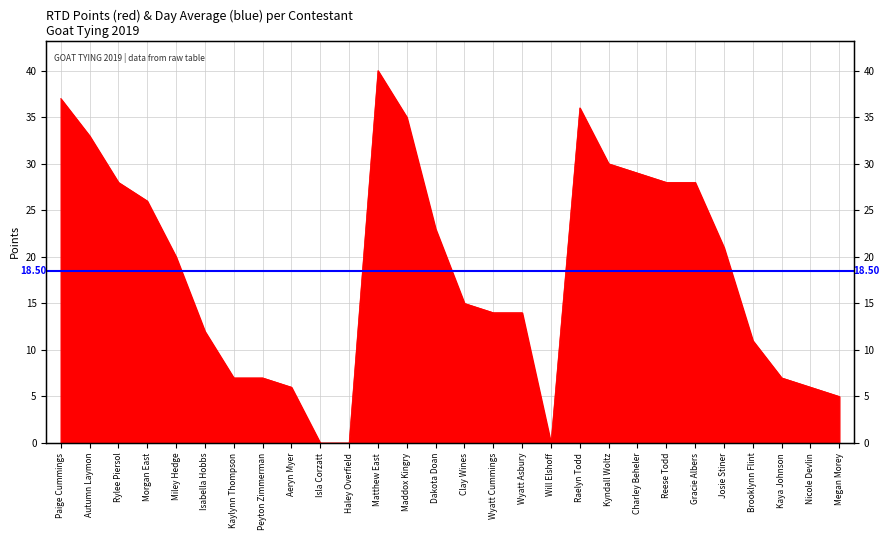

Reading left to right, transcribe all the data shown in this chart.

Paige Cummings=37	Autumn Laymon=33	Rylee Piersol=28	Morgan East=26	Miley Hedge=20	Isabella Hobbs=12	Kaylynn Thompson=7	Peyton Zimmerman=7	Aeryn Myer=6	Isla Corzatt=0	Haley Overfield=0	Matthew East=40	Maddox Kingry=35	Dakota Doan=23	Clay Wines=15	Wyatt Cummings=14	Wyatt Asbury=14	Will Elshoff=0	Raelyn Todd=36	Kyndall Woltz=30	Charley Beheler=29	Reese Todd=28	Gracie Albers=28	Josie Stiner=21	Brooklynn Flint=11	Kaya Johnson=7	Nicole Devlin=6	Megan Morey=5